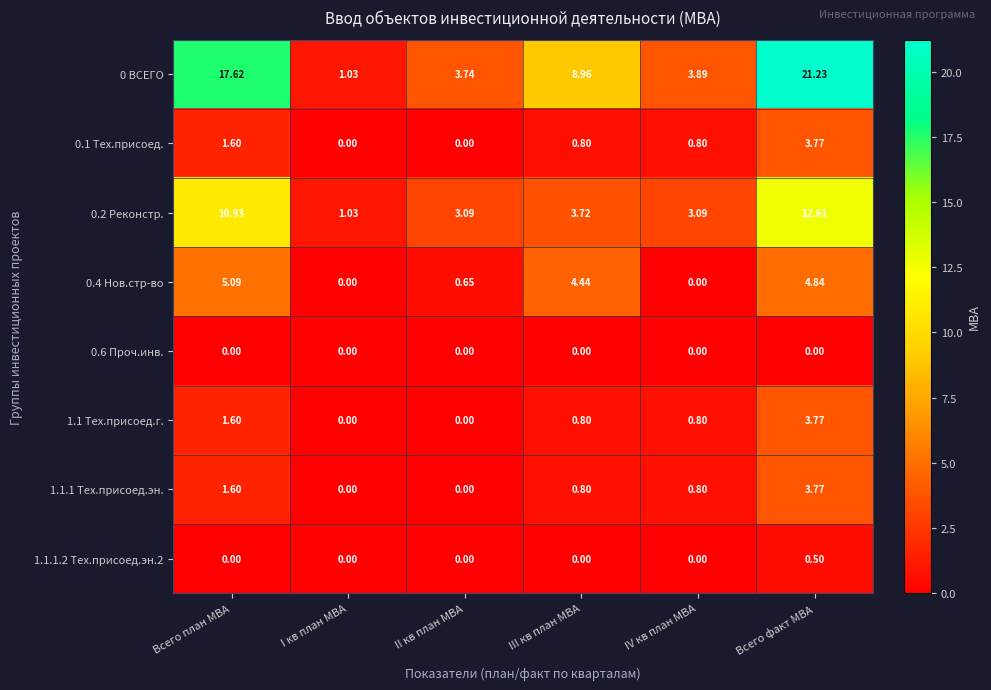

List the labels in order of 0 ВСЕГО value, largest first.

Всего факт МВА, Всего план МВА, III кв план МВА, IV кв план МВА, II кв план МВА, I кв план МВА